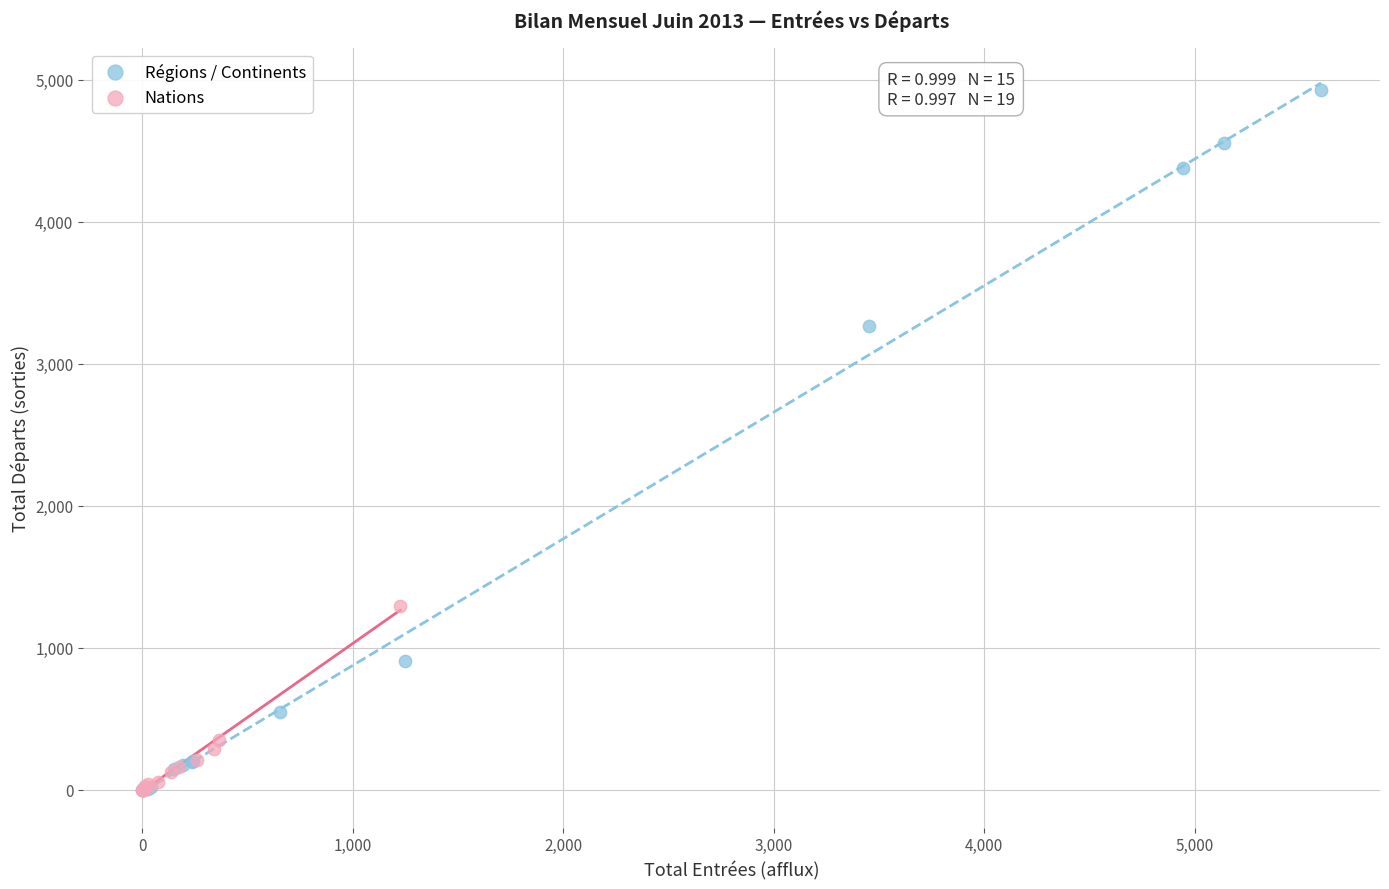

Which series reaches the maximum Y coordinate?

Régions / Continents